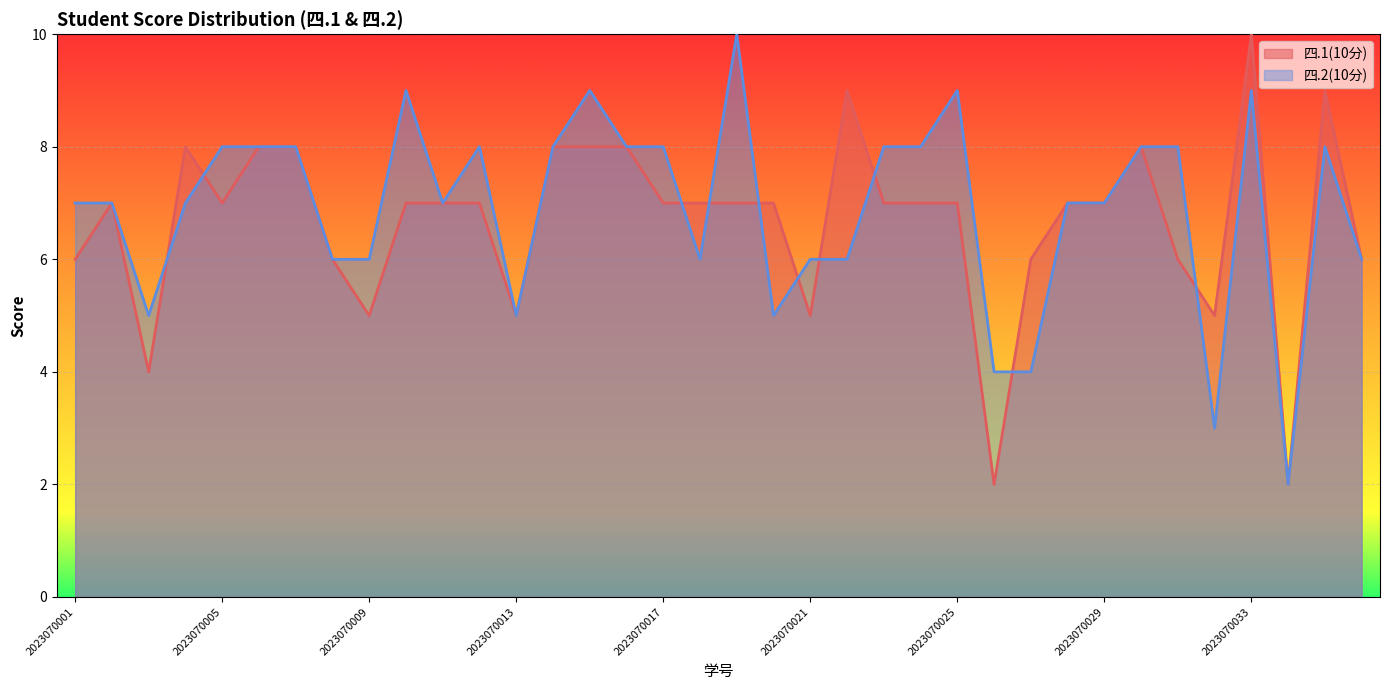

The value of 四.2(10分) at 2023070026 is 4. True or false?

True